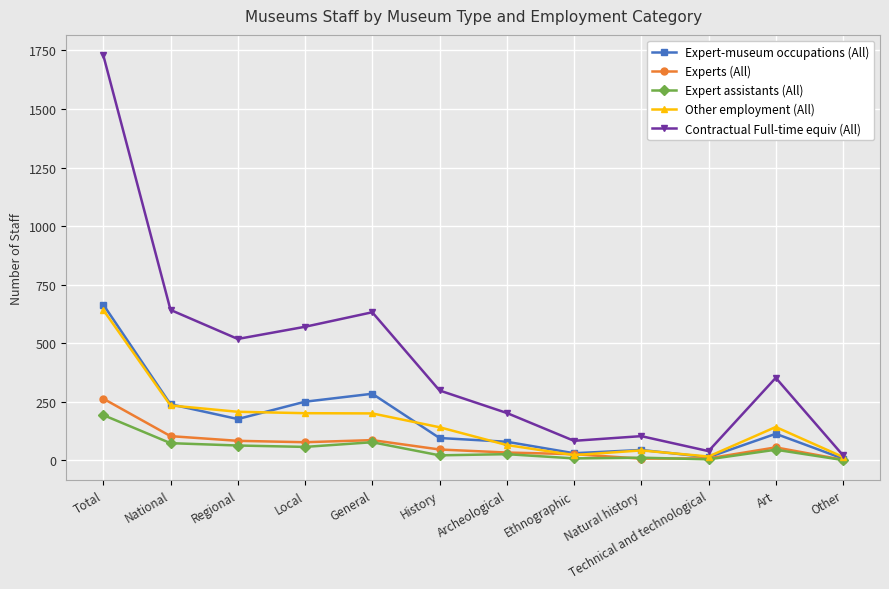

What is the difference between the maximum and minimum values in the Experts (All) series?

261